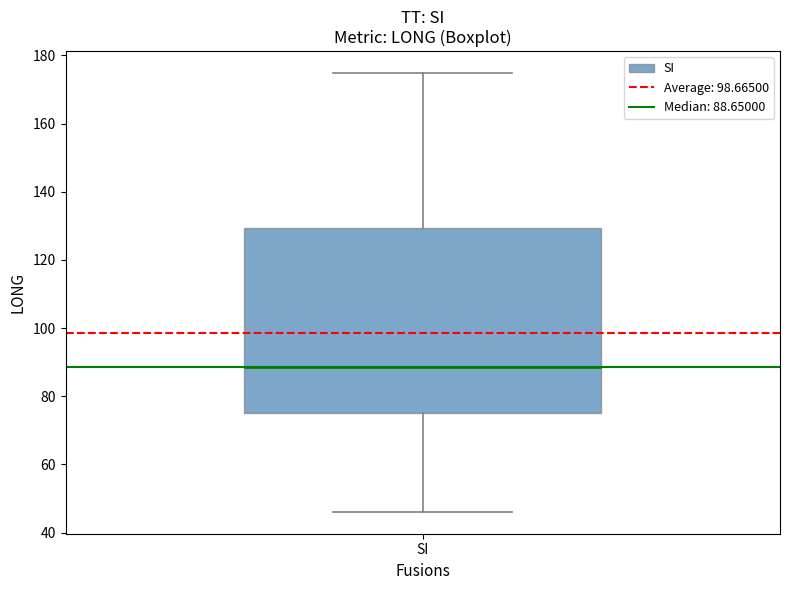

Read this box plot against the y-axis: the position of the median line, the range covered by the box, and the ends of both whiskers. The values are not printed on the chart, so give them approximately, as read against the axis.

median 88, box 76 to 130, whiskers 46 to 174